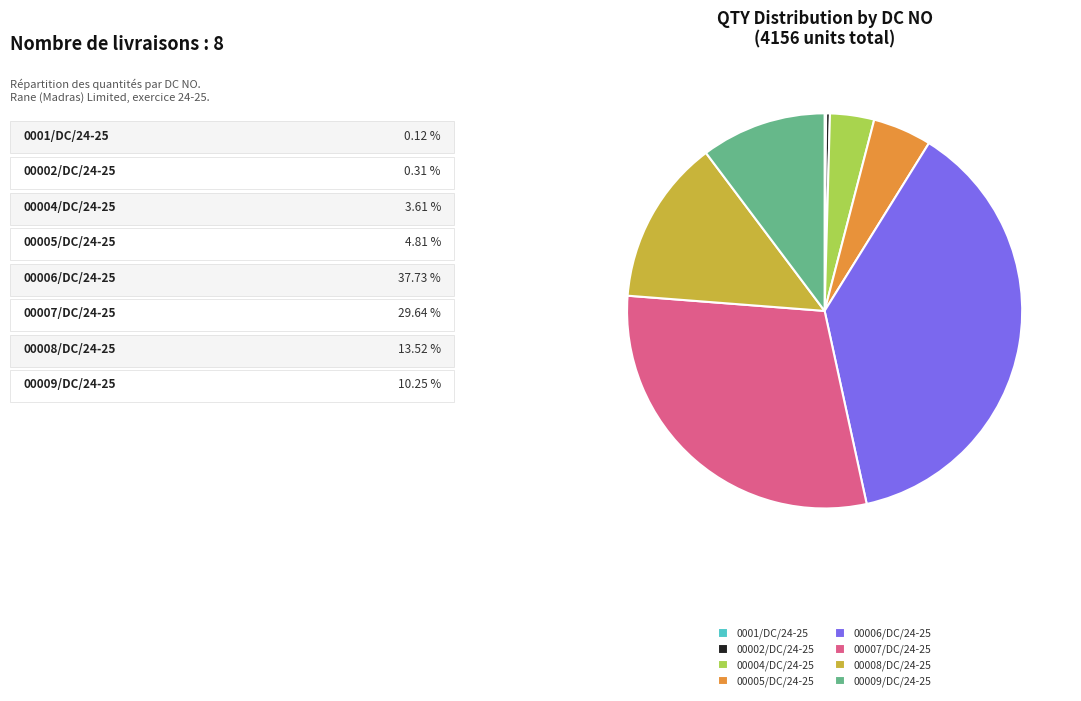

Which has a higher value, 00009/DC/24-25 or 00005/DC/24-25?

00009/DC/24-25